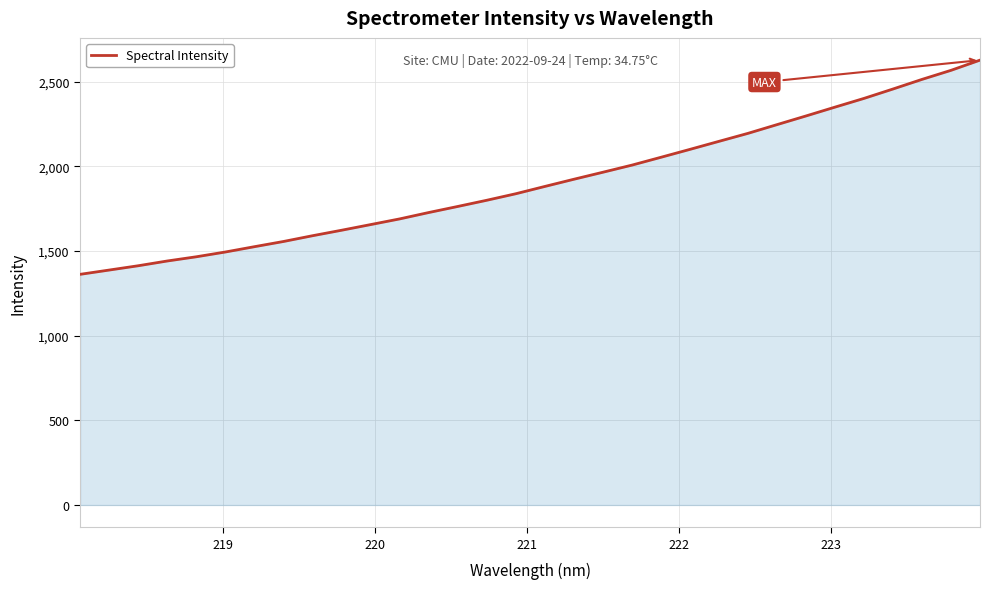

What is the difference between the maximum and minimum values?

1265.5